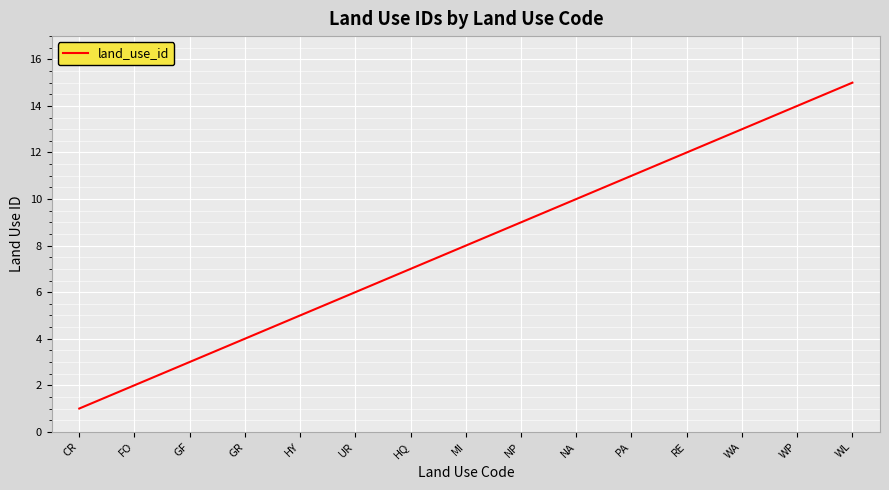

Count the number of categories in the chart.

15